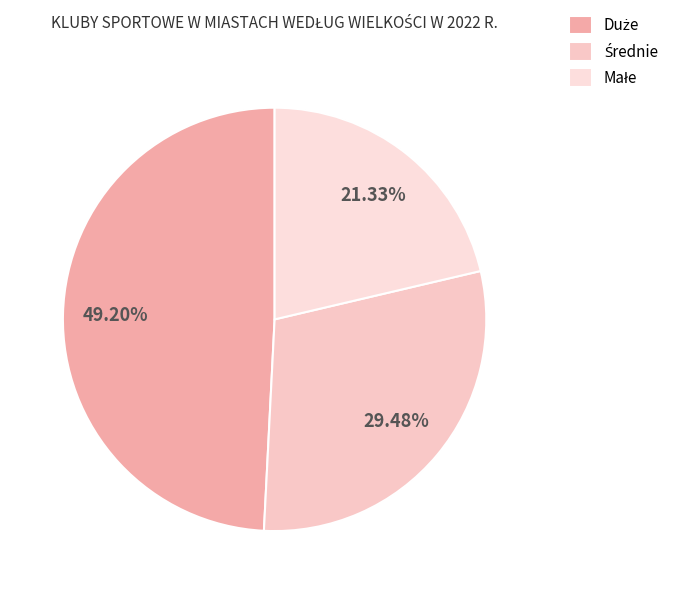

Is the sum of Małe and Duże greater than half?

Yes